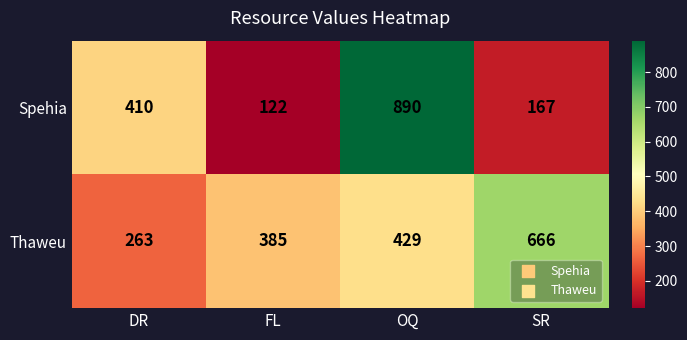

What is the sum of all Spehia values?

1589